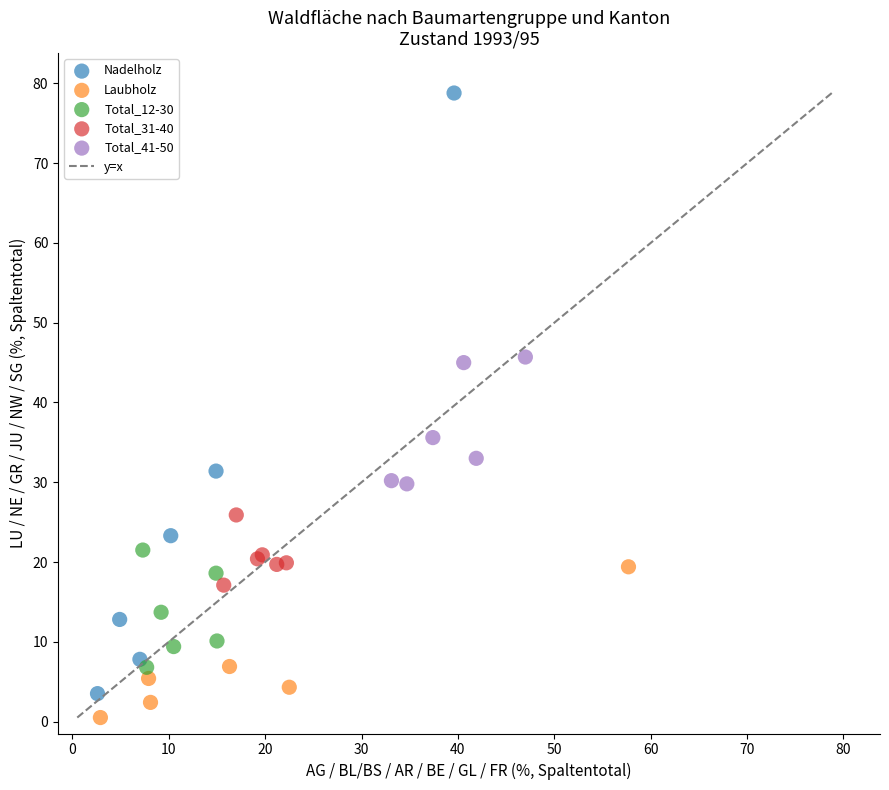

Which series has the widest spread of Y values?

Nadelholz